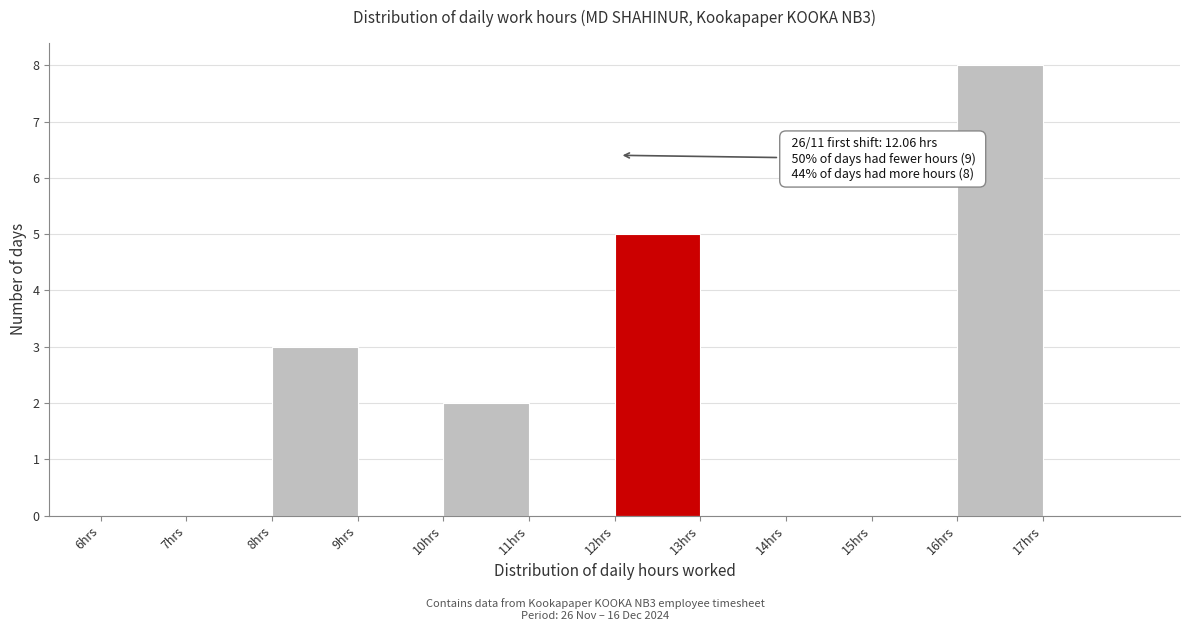

Which range on the x-axis has the tallest bar?

16 to 17